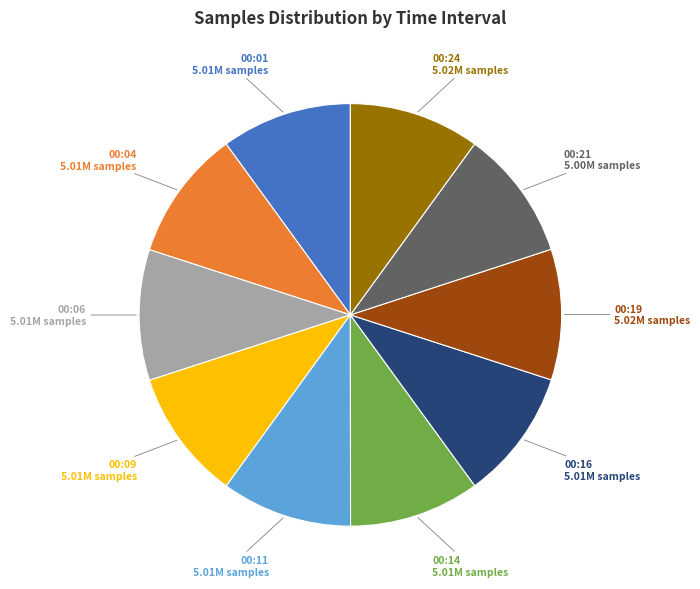

Is there a majority slice in this chart?

No